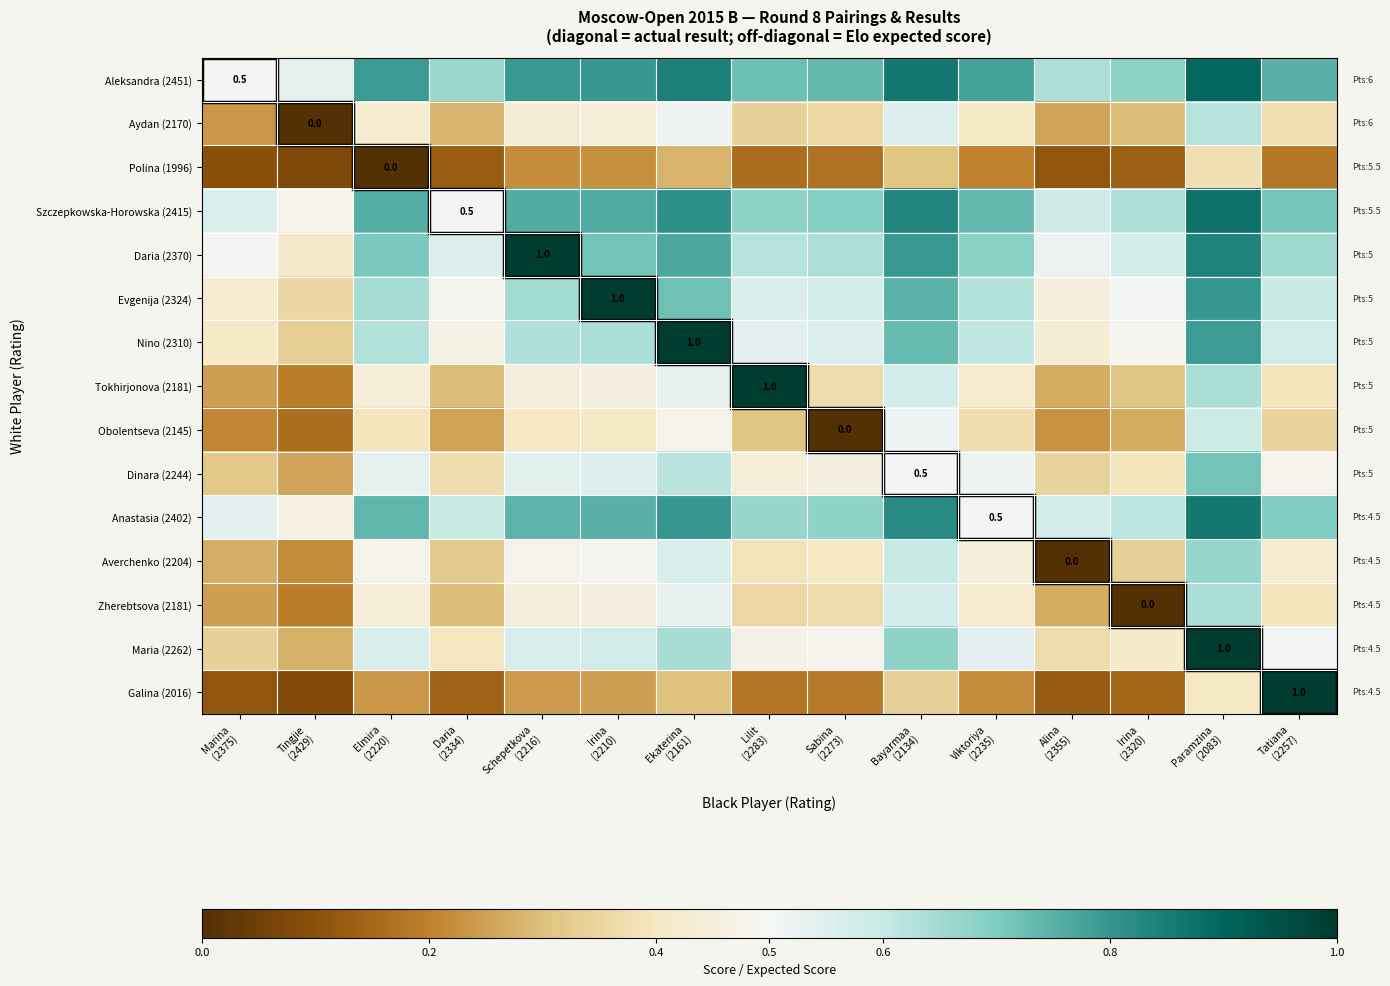

True or false: Polina (1996) has a value of 0.1 at Marina (2375).

False